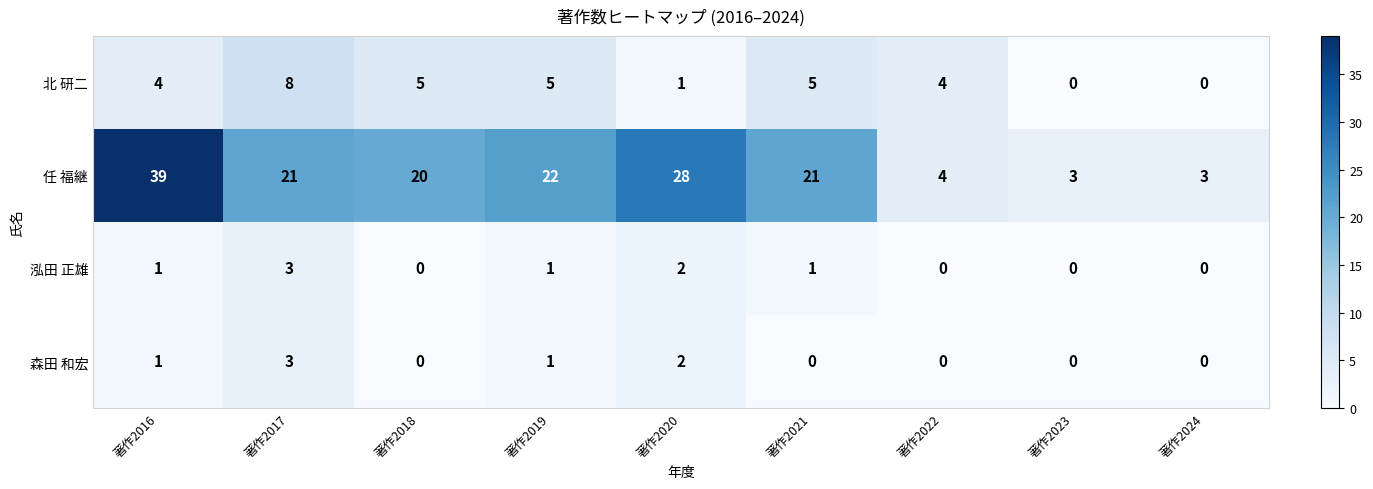

Where does the 任 福継 series first go above 21?

著作2016